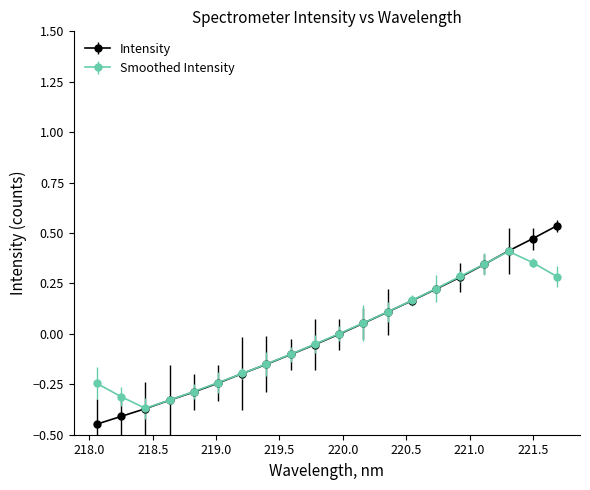

Rank the series by their maximum value, from highest to lowest.

Intensity, Smoothed Intensity